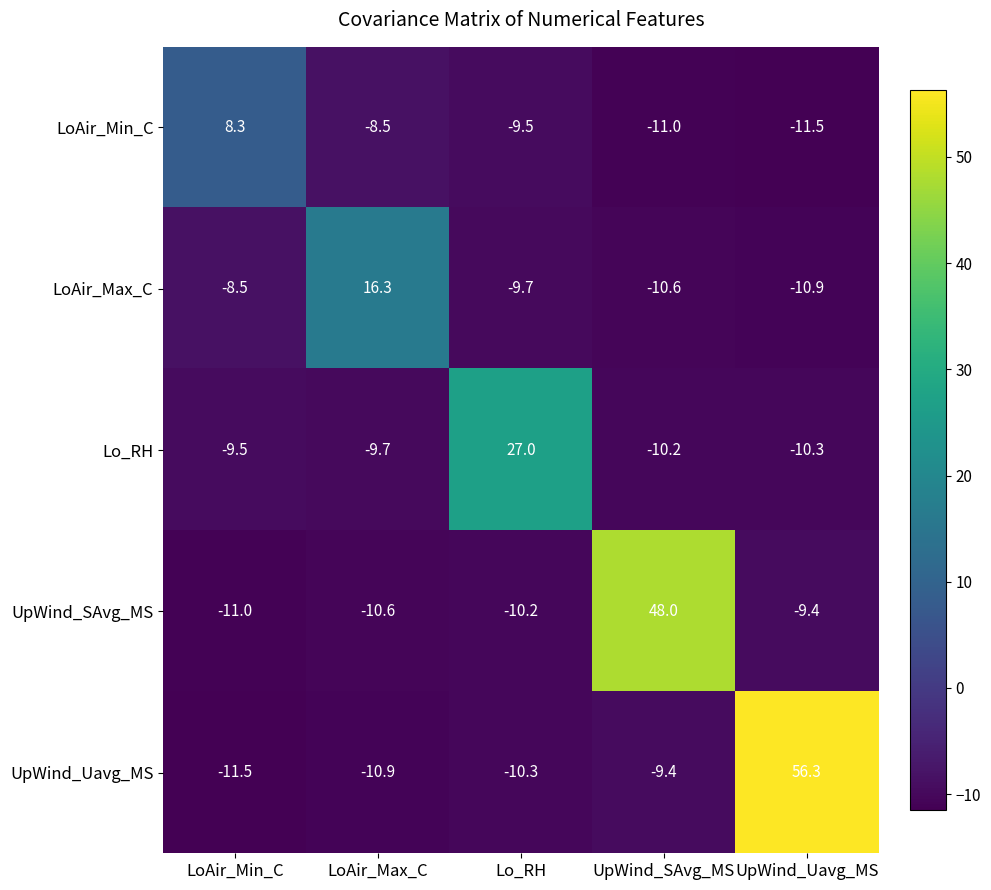

At which label is Lo_RH closest to 8?

LoAir_Min_C